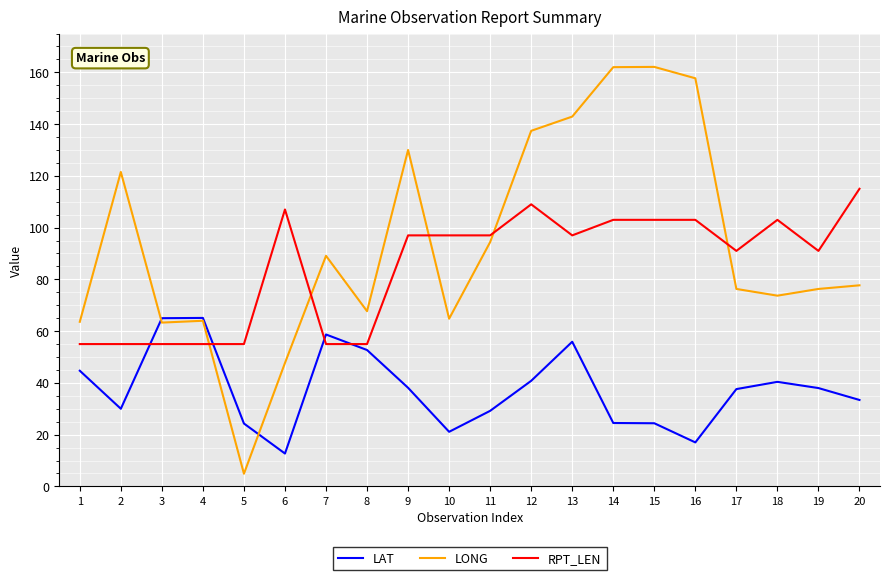

What is the approximate value of LONG at 1?

63.6